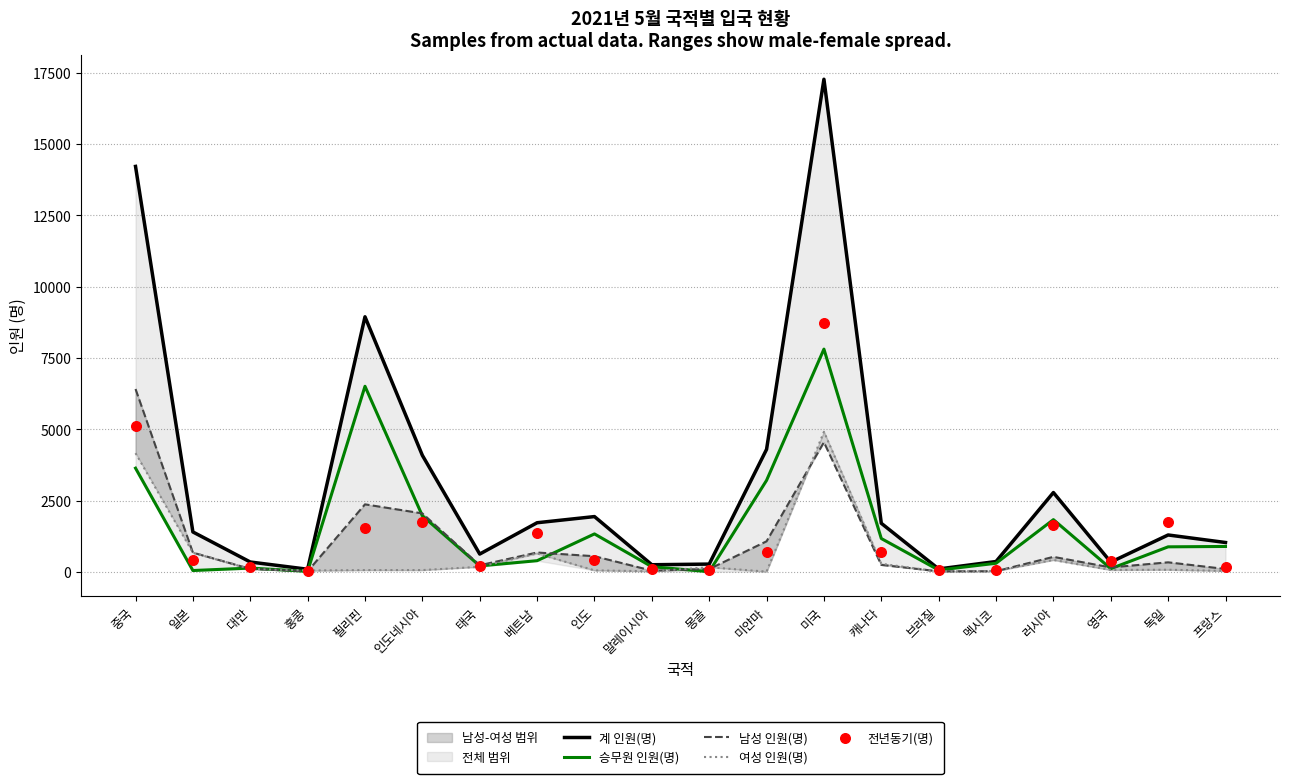

Which series has the largest Y range (max minus min)?

계 인원(명)